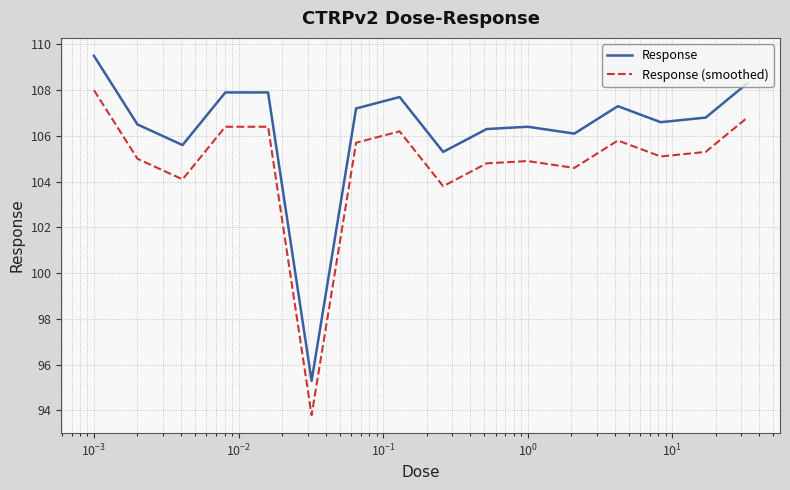

Rank the series by their average value, from highest to lowest.

Response, Response (smoothed)